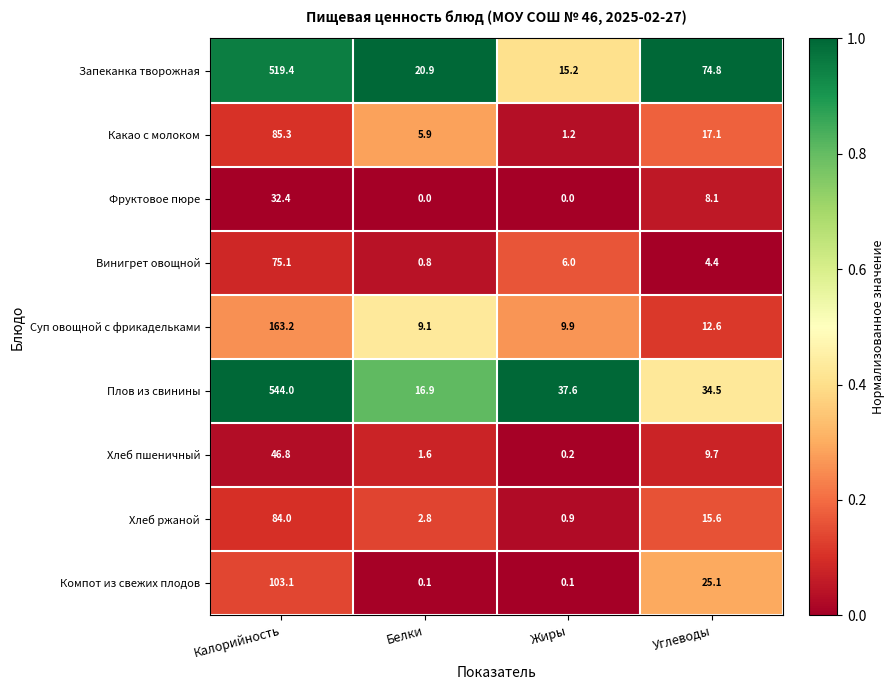

The Винигрет овощной series shows 0.5 at Белки. True or false?

False